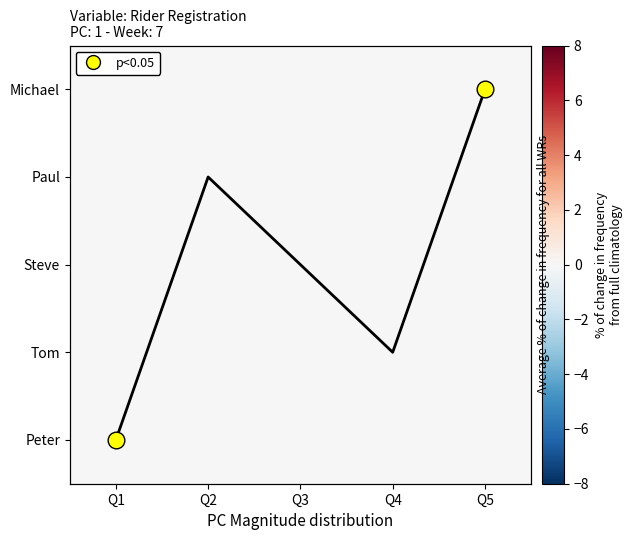

Where is trend nearest to the value 2?

Q3